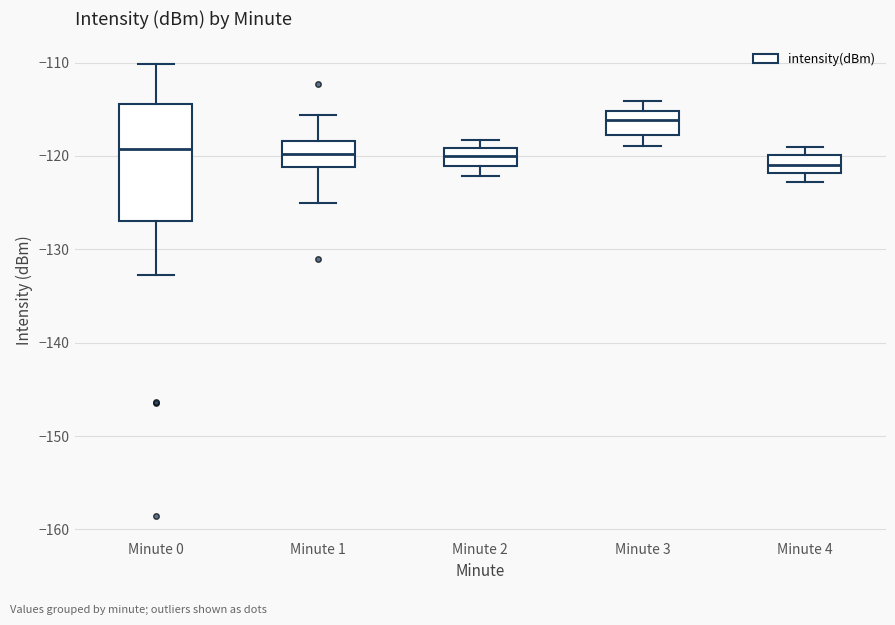

Comparing the boxes themselves (not the whiskers), which one is the tallest?

Minute 0